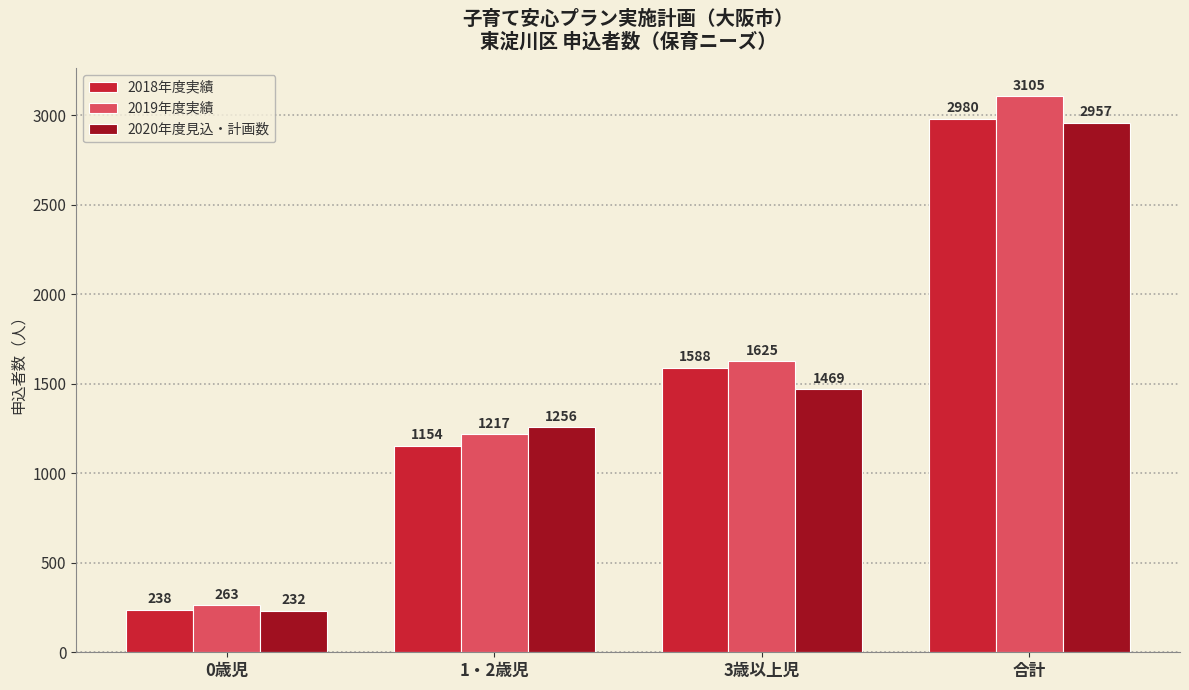

How many bars are there in each group?

3